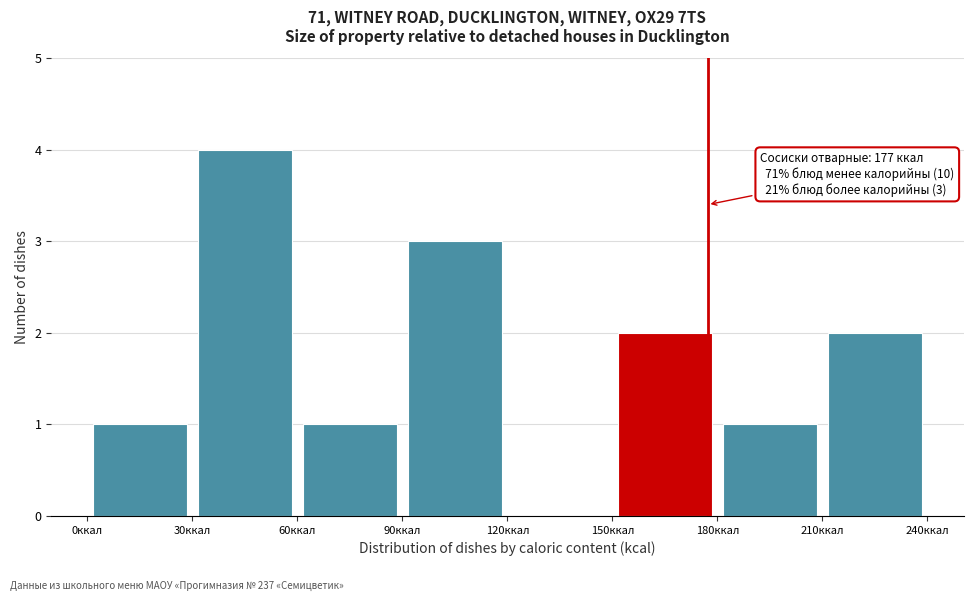

Over which range of the x-axis is the bar tallest?

30 to 60